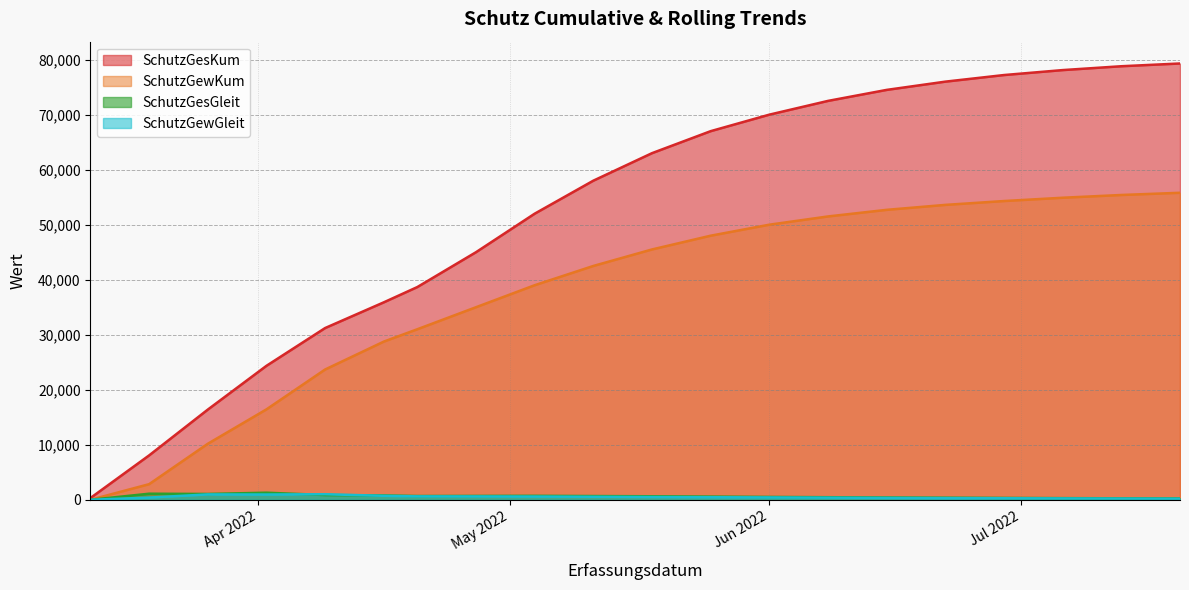

What is the label of the 20th point from the right?

2022-03-12